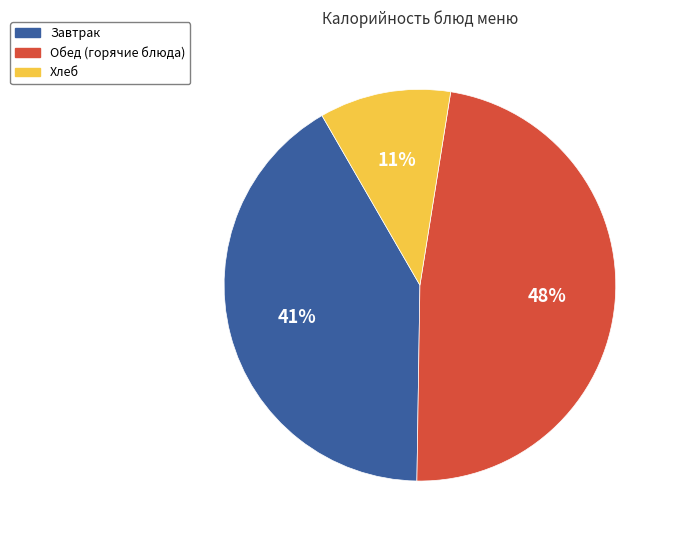

To the nearest percent, what is the difference between the largest and smallest slice percentages?

37%